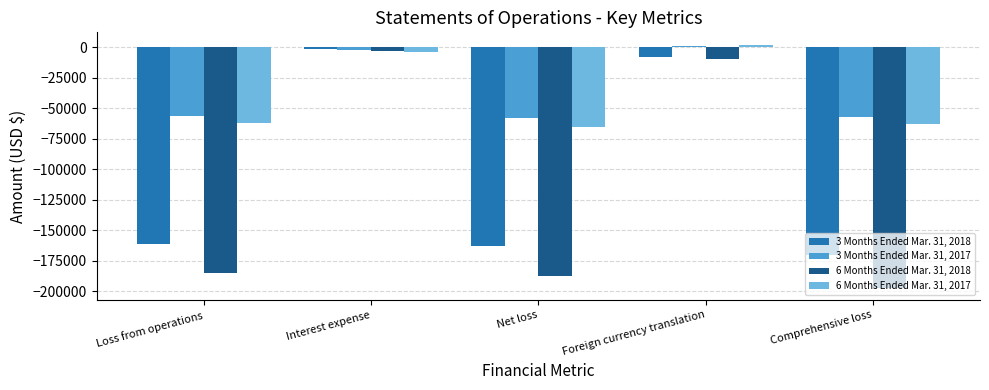

Which category has the highest value in the 3 Months Ended Mar. 31, 2018 series?

Interest expense